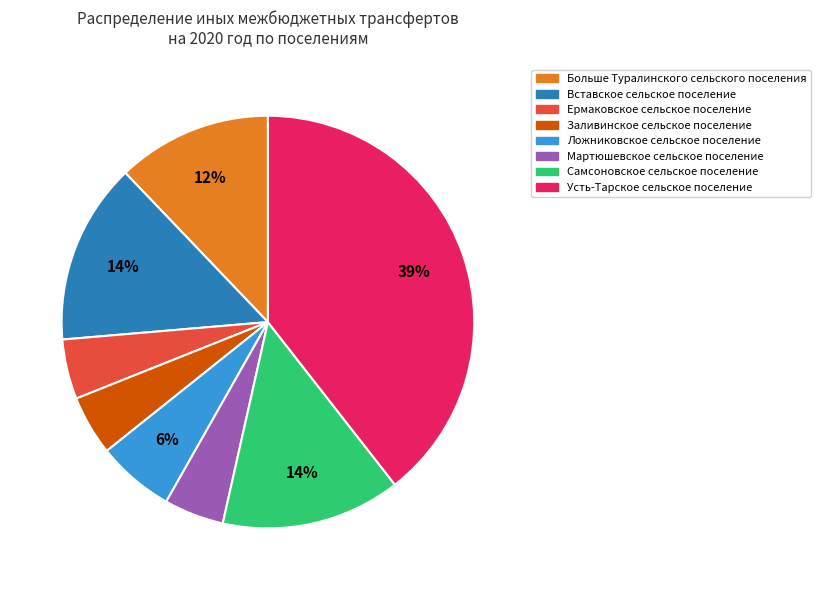

How many slices are in this pie chart?

8